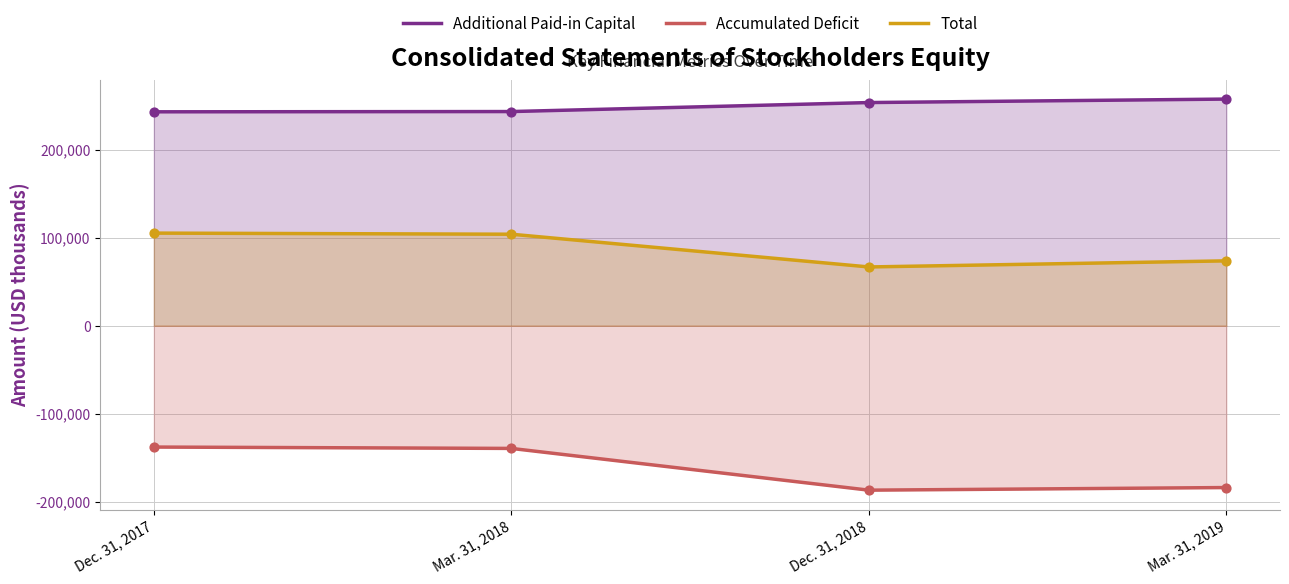

What is the total value across all series at Mar. 31, 2019?

147608